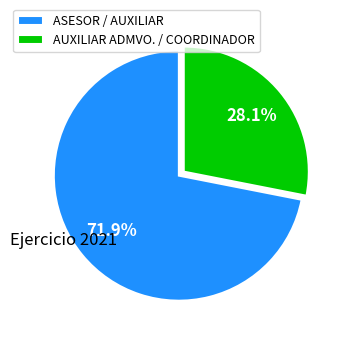

To the nearest percent, what is the average slice percentage?

50%